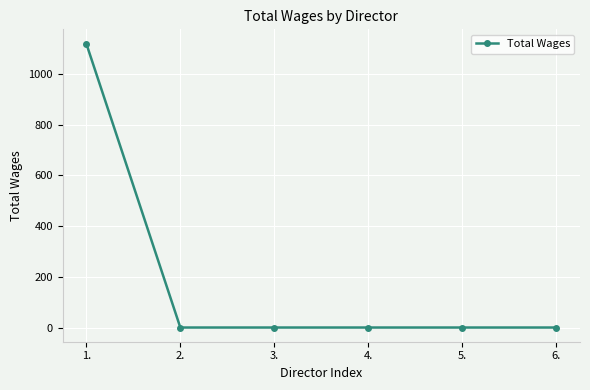

The value at 2. is 0. True or false?

True